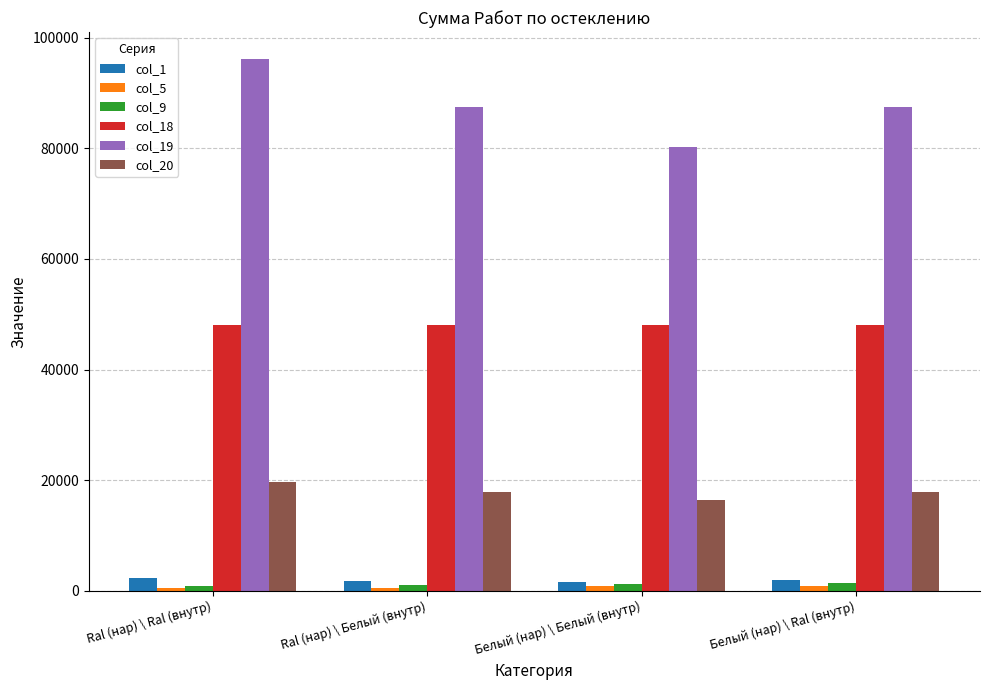

What is the label of the 3rd bar from the right?

Ral (нар) \ Белый (внутр)